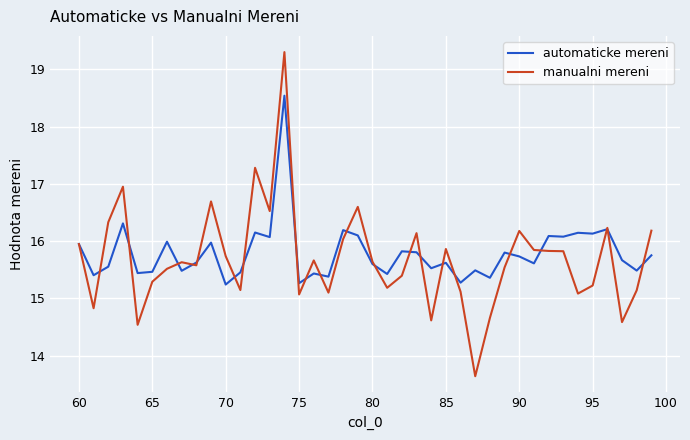

What is the sum of all manualni mereni values?

627.7